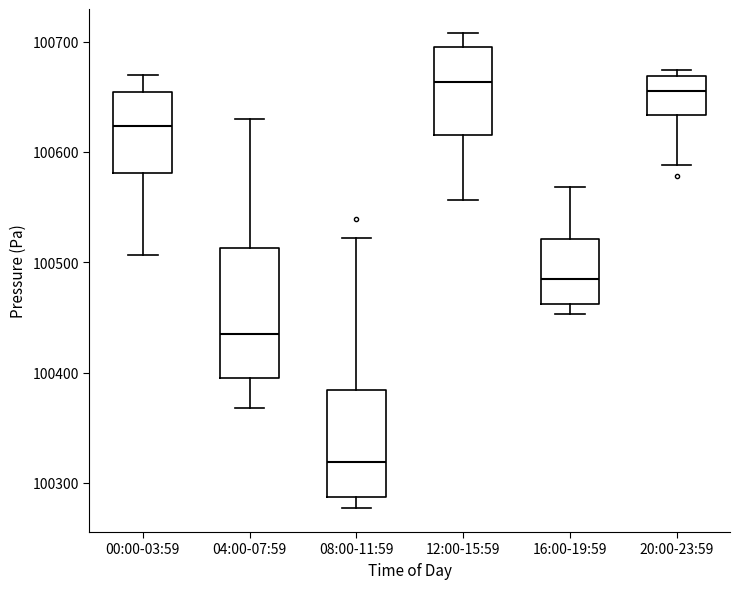

Reading left to right, transcribe this box plot: for each box, give where its median line is, the range the box spans, and where its two whiskers end, as read against the y-axis. The values are not printed on the chart, so give them approximately, as read against the axis.

00:00-03:59: median 100620, box 100580 to 100650, whiskers 100510 to 100670
04:00-07:59: median 100440, box 100400 to 100510, whiskers 100370 to 100630
08:00-11:59: median 100320, box 100290 to 100380, whiskers 100280 to 100520
12:00-15:59: median 100660, box 100620 to 100700, whiskers 100560 to 100710
16:00-19:59: median 100490, box 100460 to 100520, whiskers 100450 to 100570
20:00-23:59: median 100660, box 100630 to 100670, whiskers 100590 to 100670 (just above the box's upper edge)